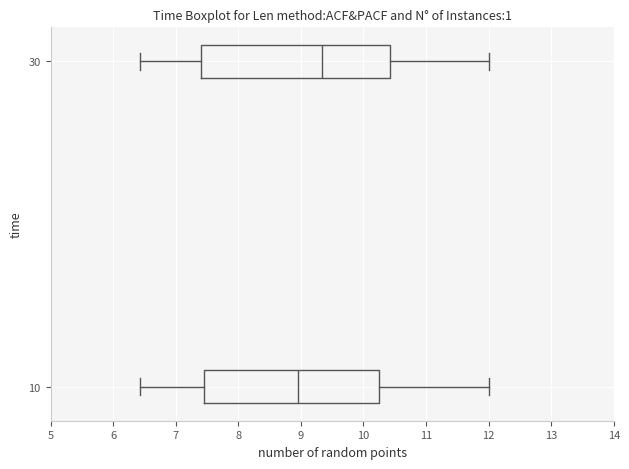

Which box has the furthest to the right median line?

30